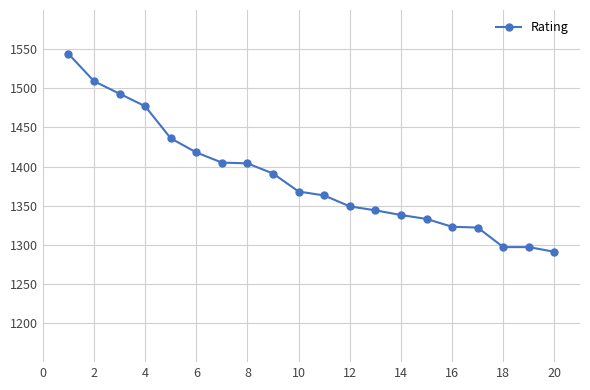

What is the greatest value displayed?

1544